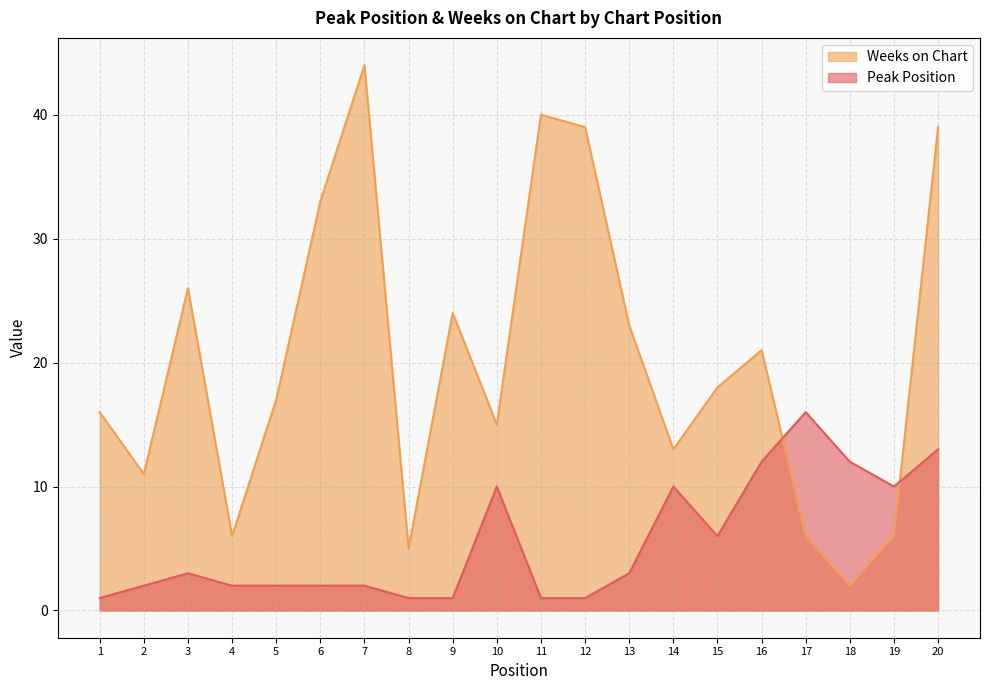

Does the chart have visible grid lines?

Yes